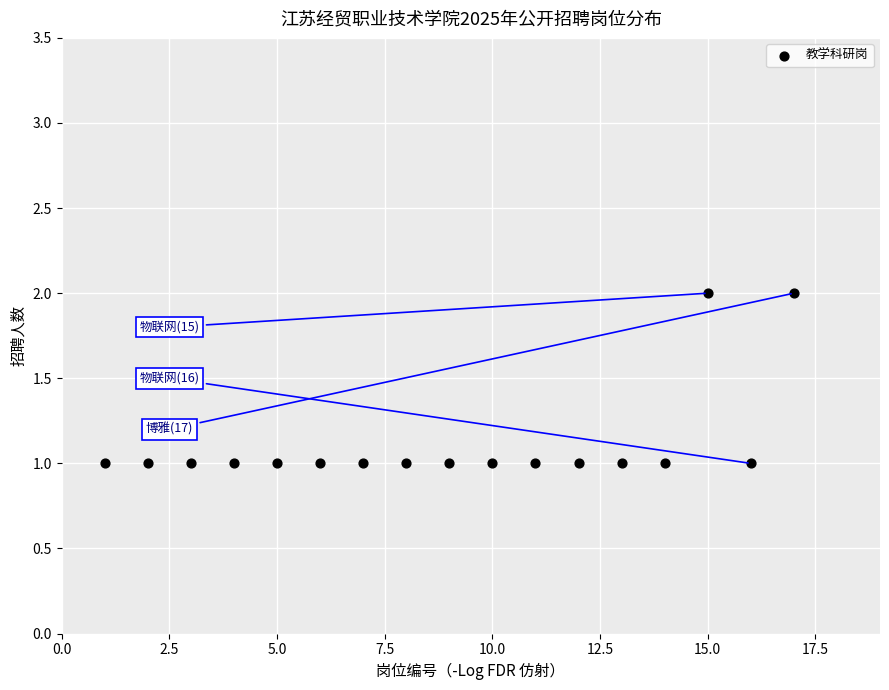

What is the range of X values (max minus min)?

16